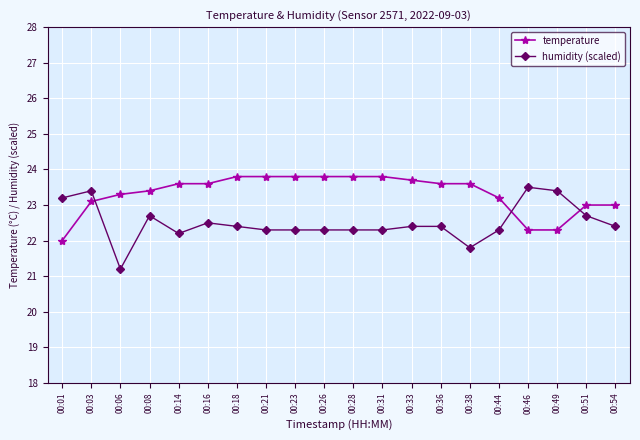

How many distinct data groups are displayed?

2